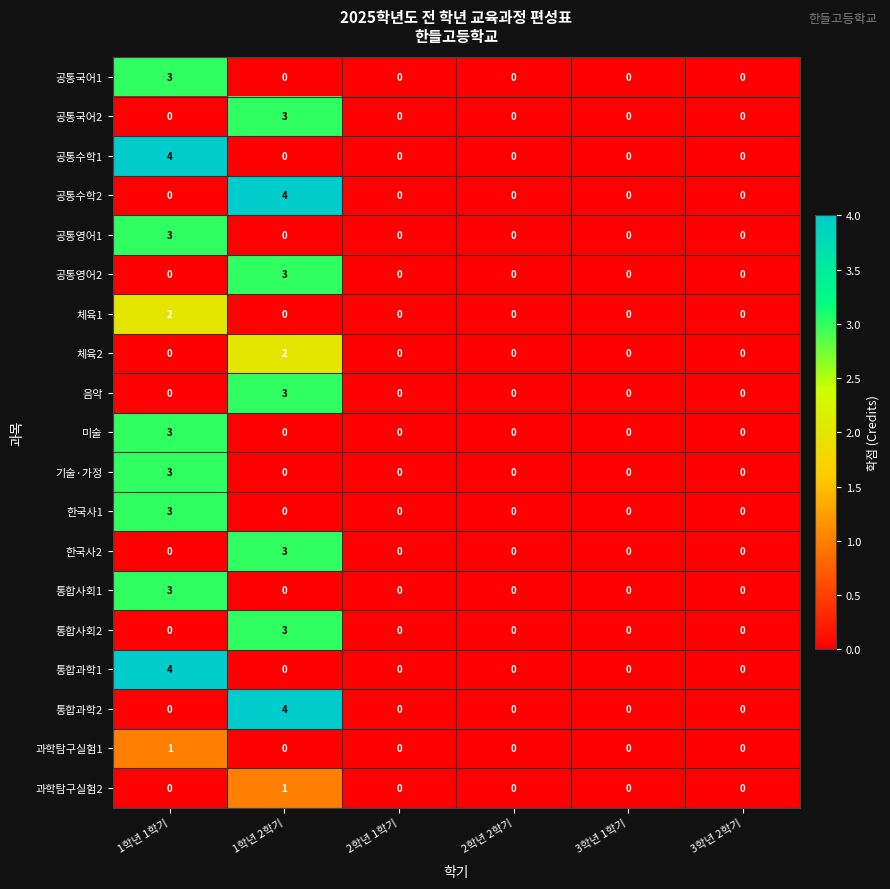

What is the maximum value for 공통국어1?

3